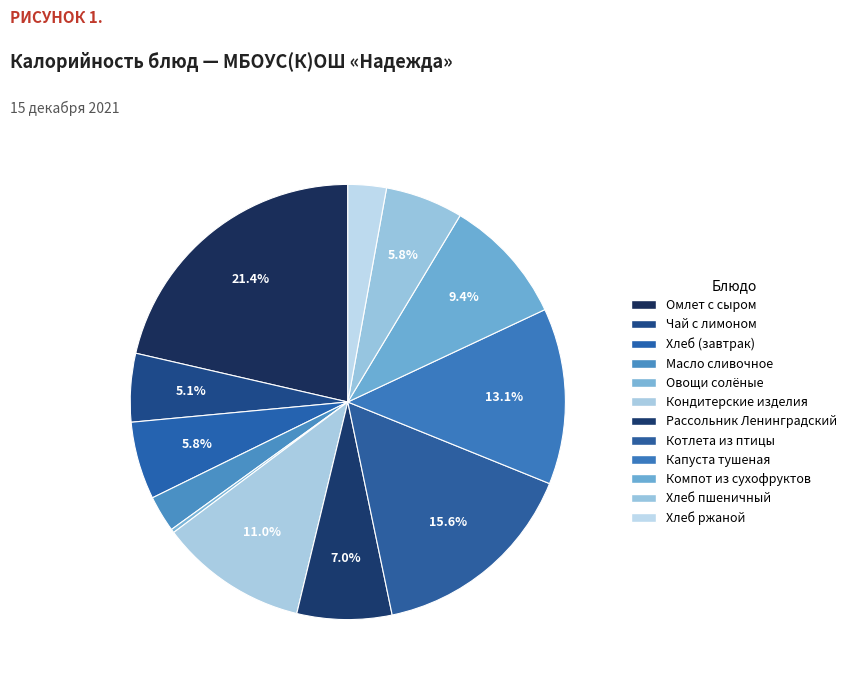

Does any single category account for the majority?

No